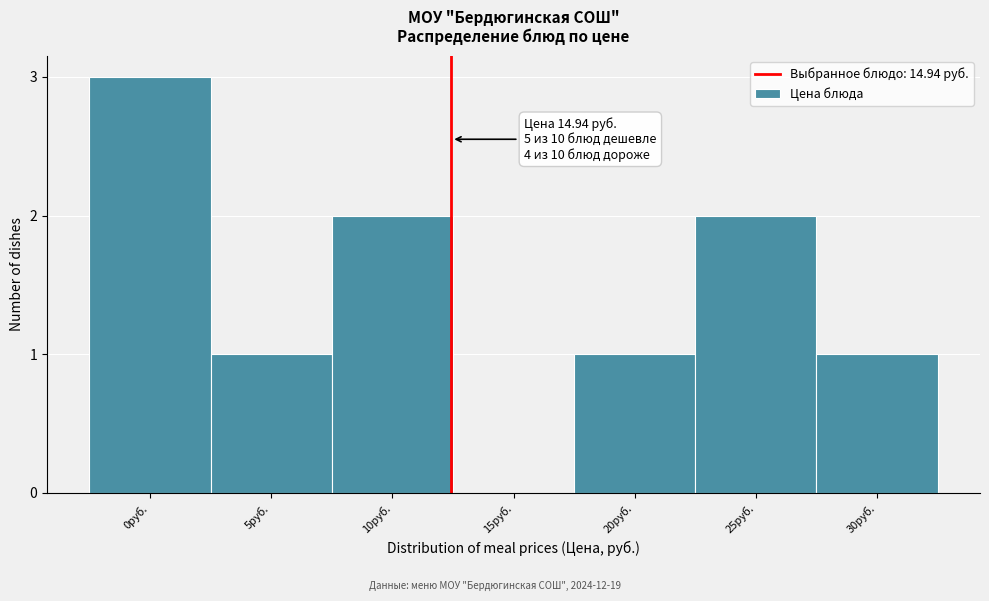

Reading left to right, transcribe all the data shown in this chart.

0руб.=3	5руб.=1	10руб.=2	15руб.=0	20руб.=1	25руб.=2	30руб.=1